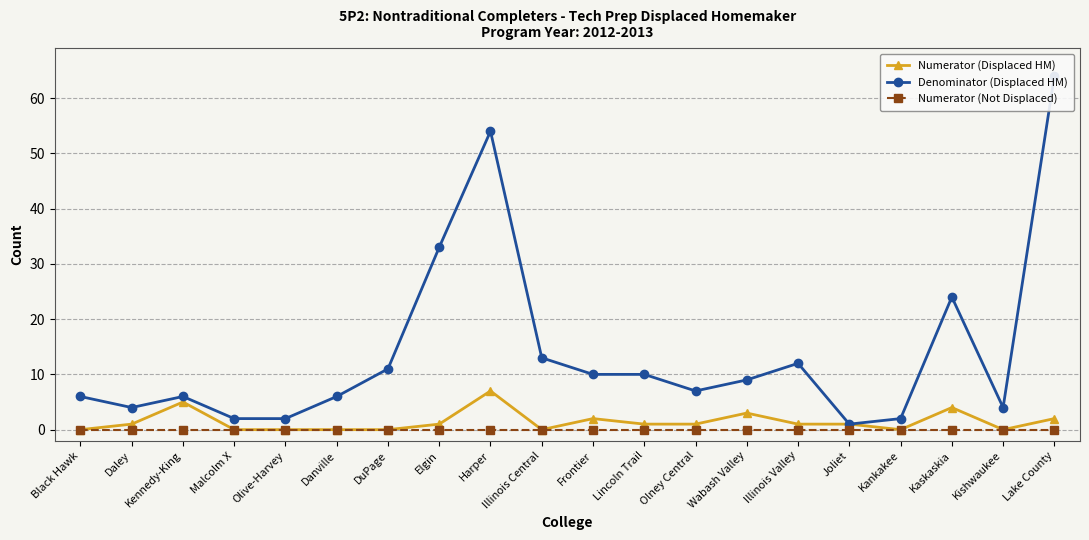

What is the approximate value of Denominator (Displaced HM) at Danville, to the nearest 5?

5